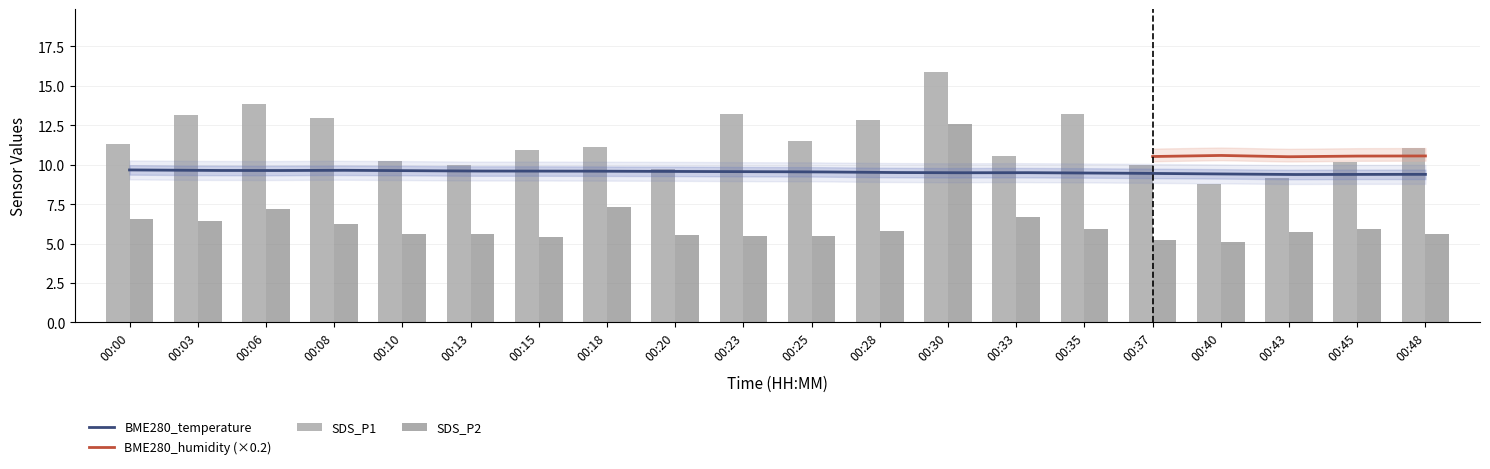

What is the approximate value of SDS_P1 at 00:10?

10.2